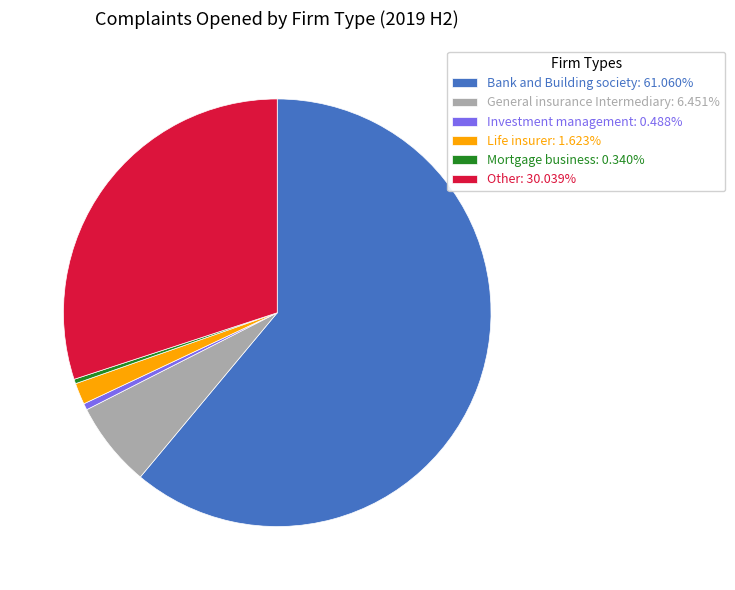

Is there a majority slice in this chart?

Yes